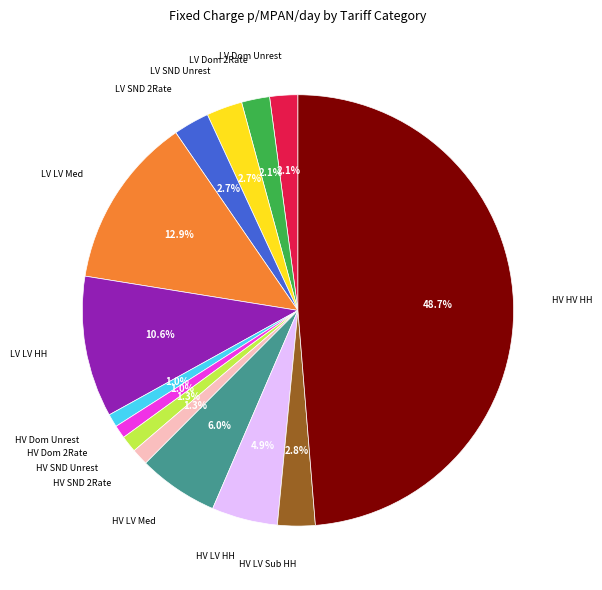

How many slices are in this pie chart?

14